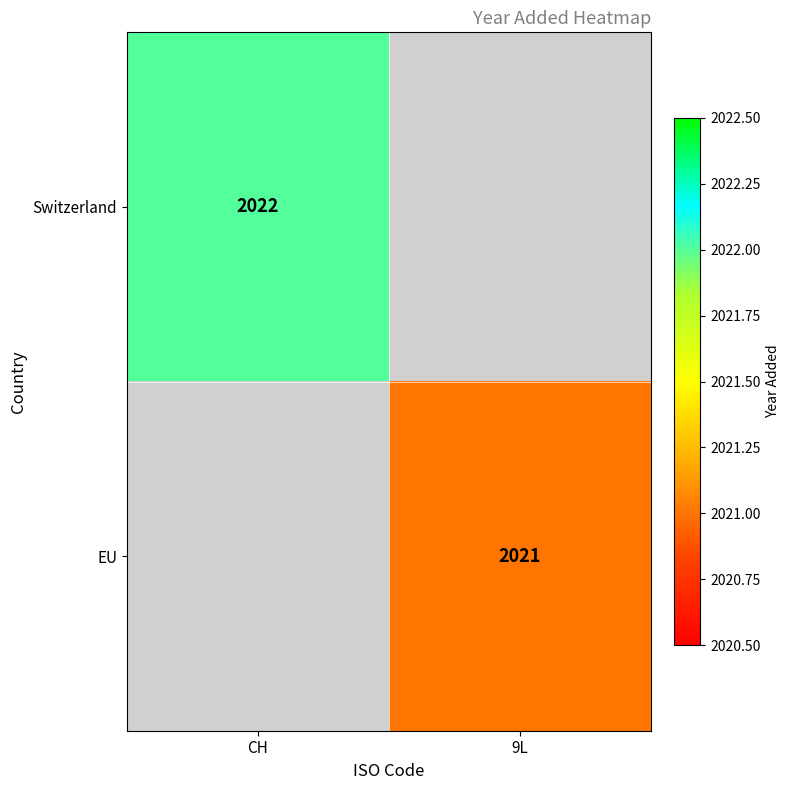

The value of Switzerland at CH is 2022. True or false?

True